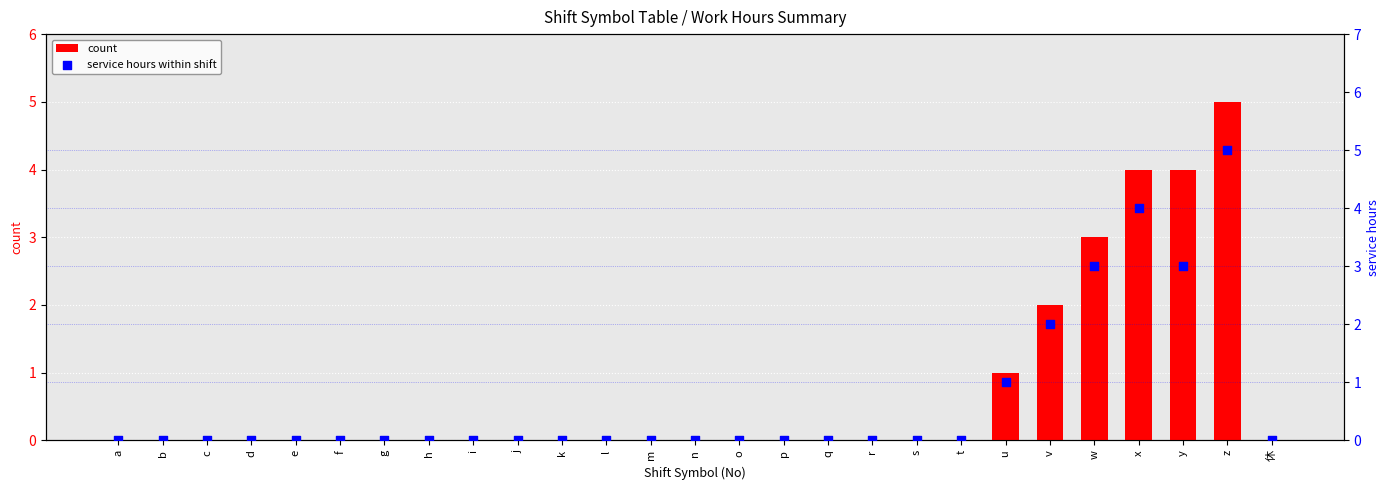

Which series reaches the minimum Y coordinate?

count